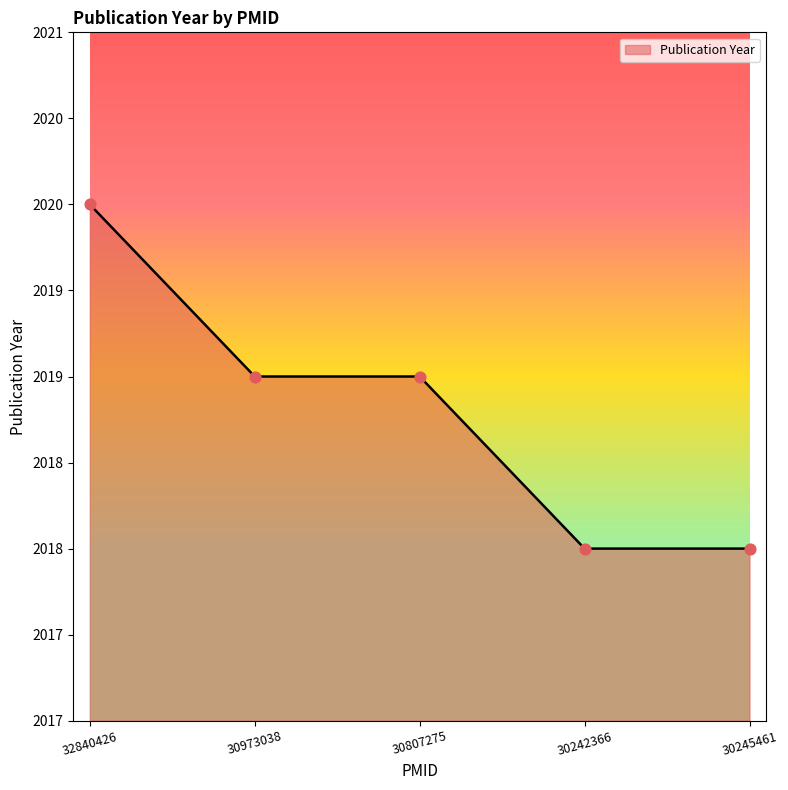

What is the change in value from 32840426 to 30242366?

-2